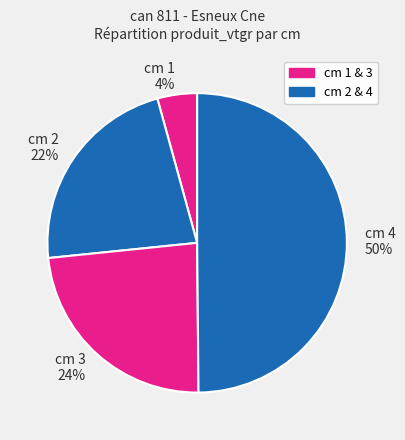

How many segments does this pie chart have?

4